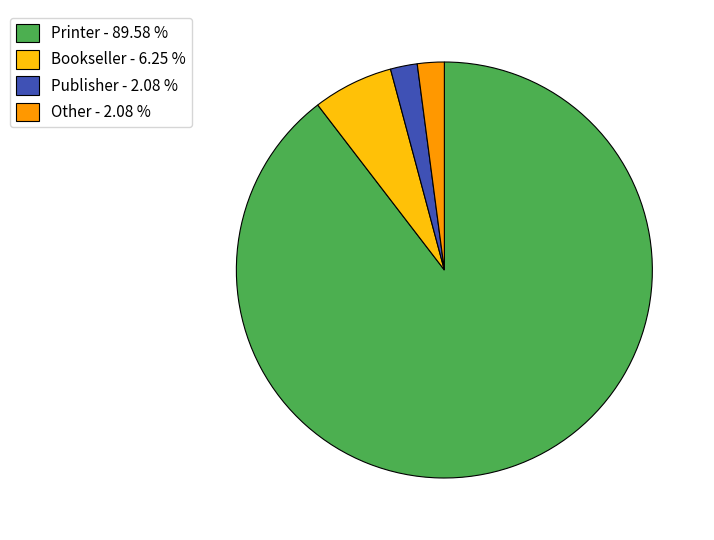

Does any single category account for the majority?

Yes